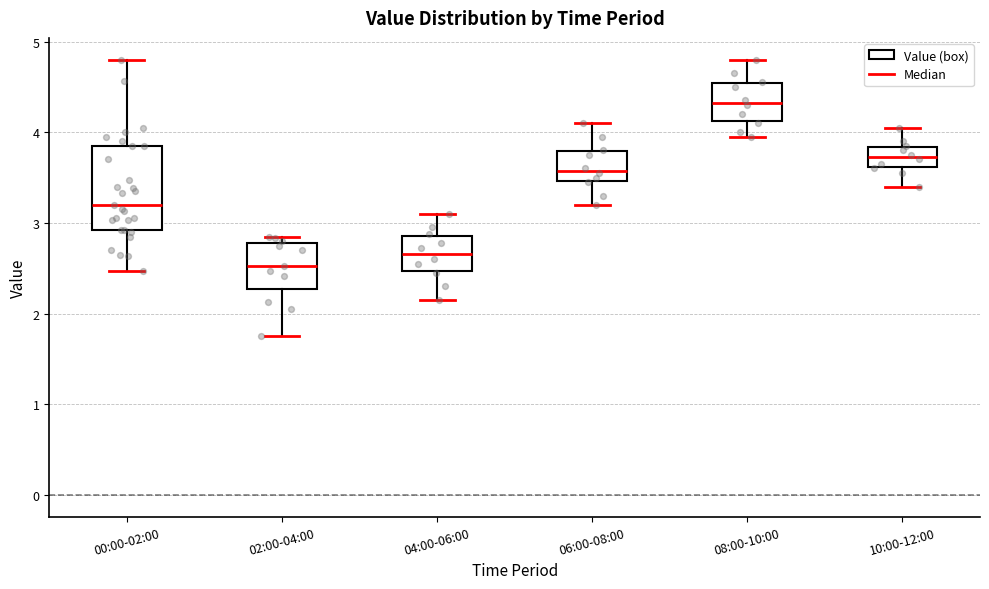

Reading left to right, transcribe this box plot: for each box, give where its median line is, the range the box spans, and where its two whiskers end, as read against the y-axis. The values are not printed on the chart, so give them approximately, as read against the axis.

00:00-02:00: median 3.2, box 2.9 to 3.9, whiskers 2.5 to 4.8
02:00-04:00: median 2.5, box 2.3 to 2.8, whiskers 1.8 to 2.9
04:00-06:00: median 2.7, box 2.5 to 2.9, whiskers 2.2 to 3.1
06:00-08:00: median 3.6, box 3.5 to 3.8, whiskers 3.2 to 4.1
08:00-10:00: median 4.3, box 4.1 to 4.5, whiskers 4.0 to 4.8
10:00-12:00: median 3.7, box 3.6 to 3.8, whiskers 3.4 to 4.1